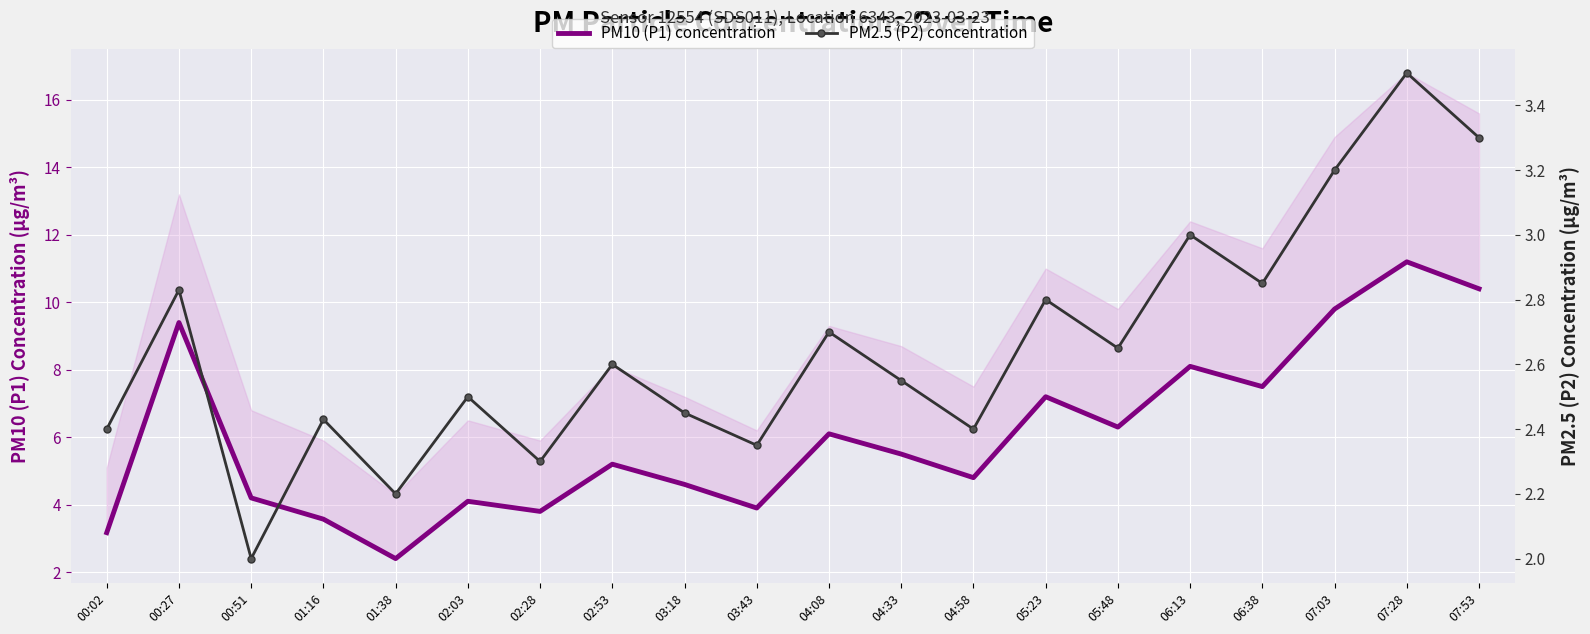

What is the sum of all PM2.5 (P2) concentration values?

53.0